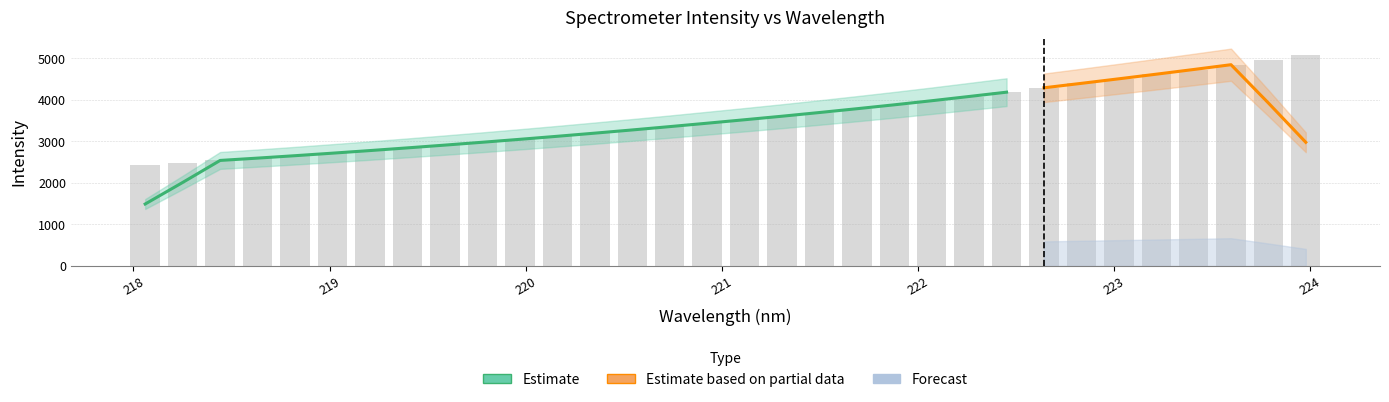

Which has a higher value, 223.5987 or 223.0264?

223.5987